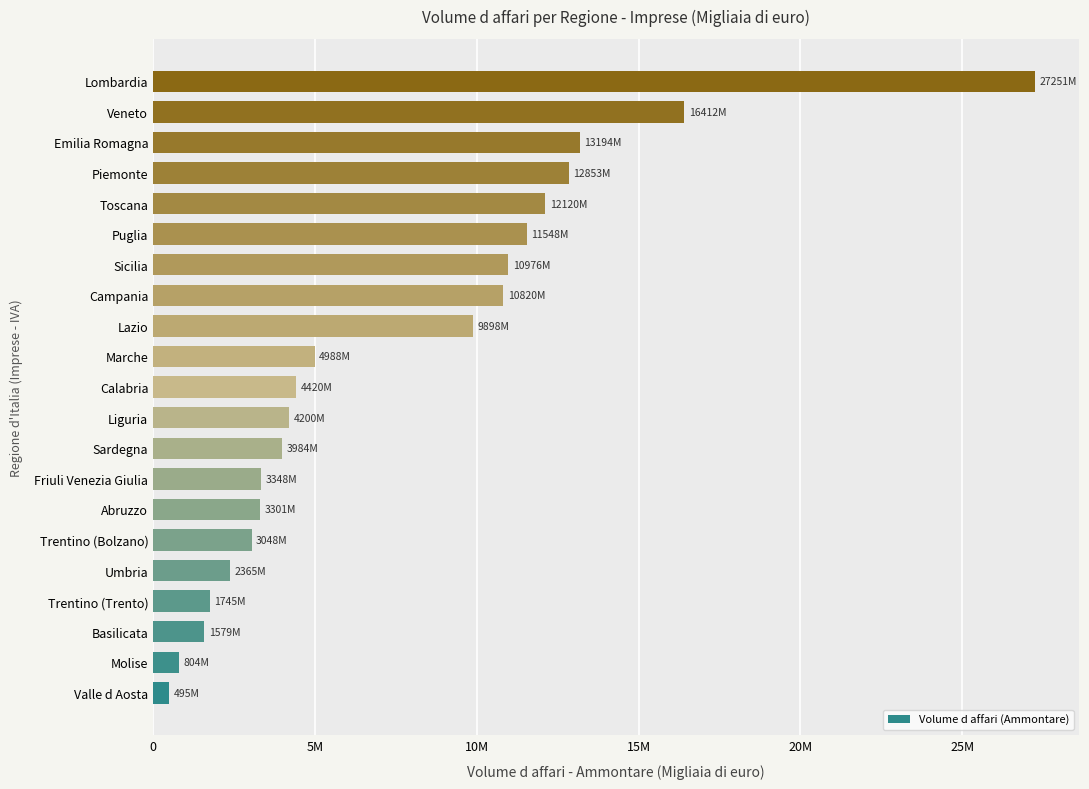

Are the bars grouped side by side (vs. stacked)?

No